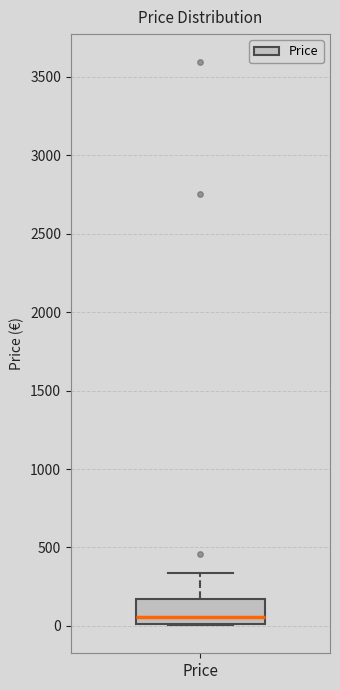

Where does the upper whisker of the box for Price end on the y-axis? The values are not printed on the chart, so give them approximately, as read against the axis.

350